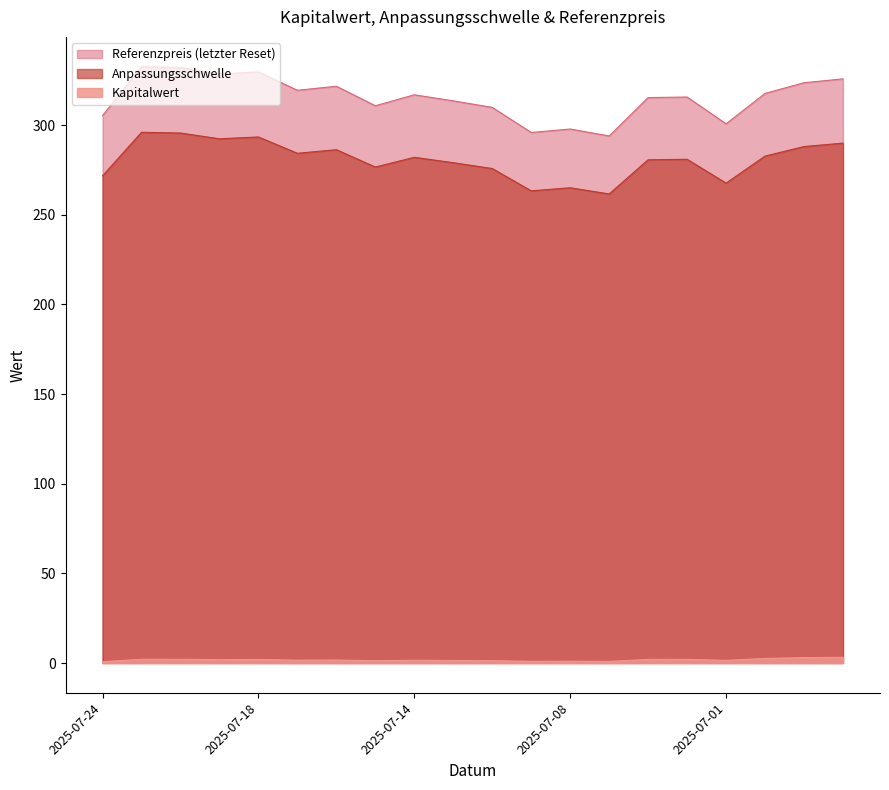

How many lines are shown in the chart?

3